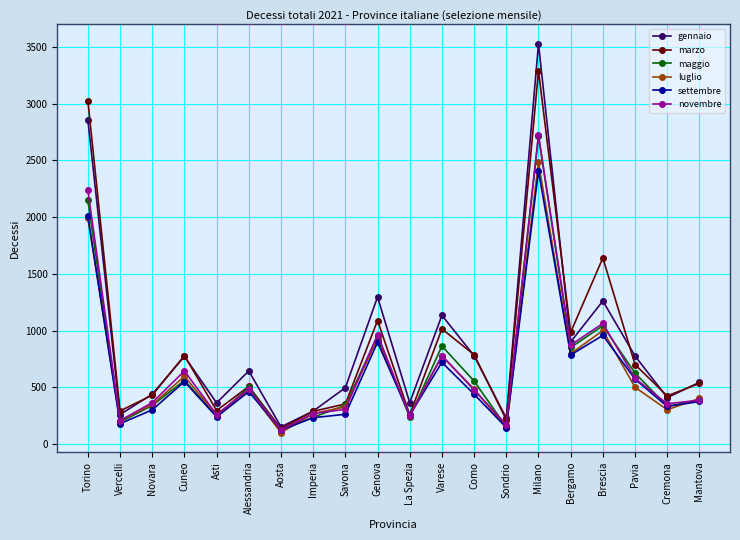

Is it true that gennaio equals 409 at Cremona?

True